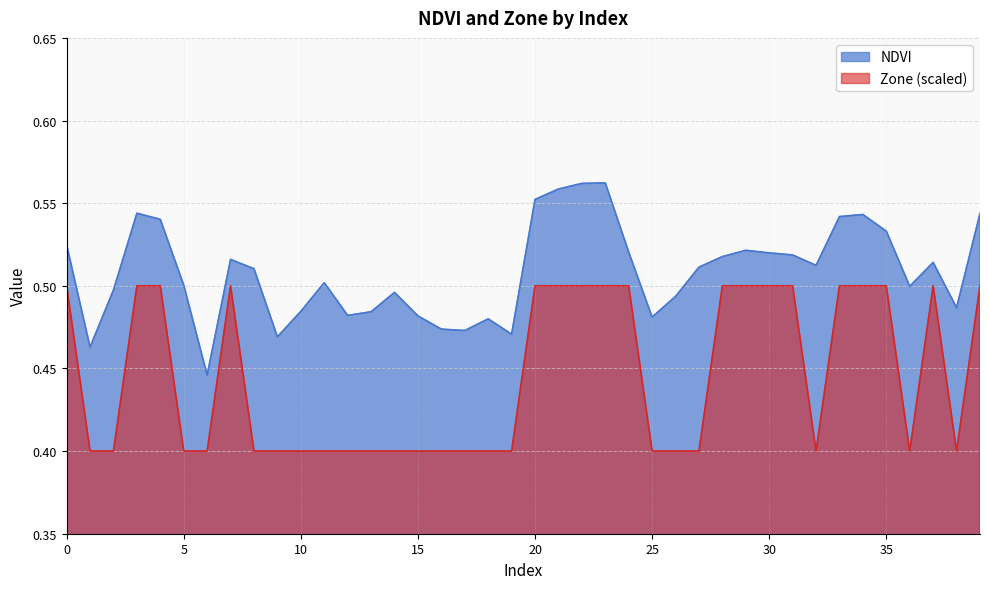

Which series changed the most between 30 and 33?

NDVI